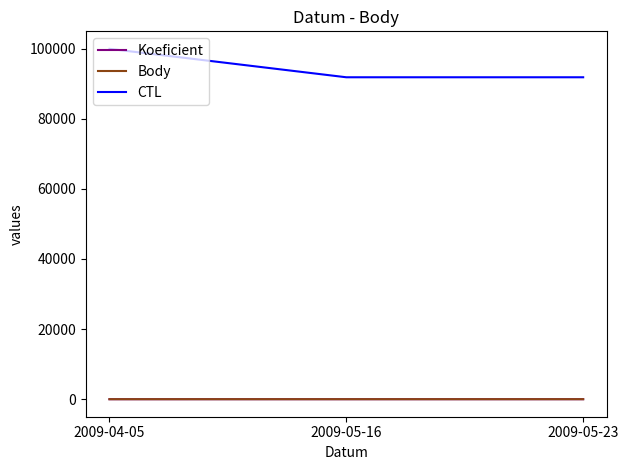

How many values in the CTL series exceed 91802?

1